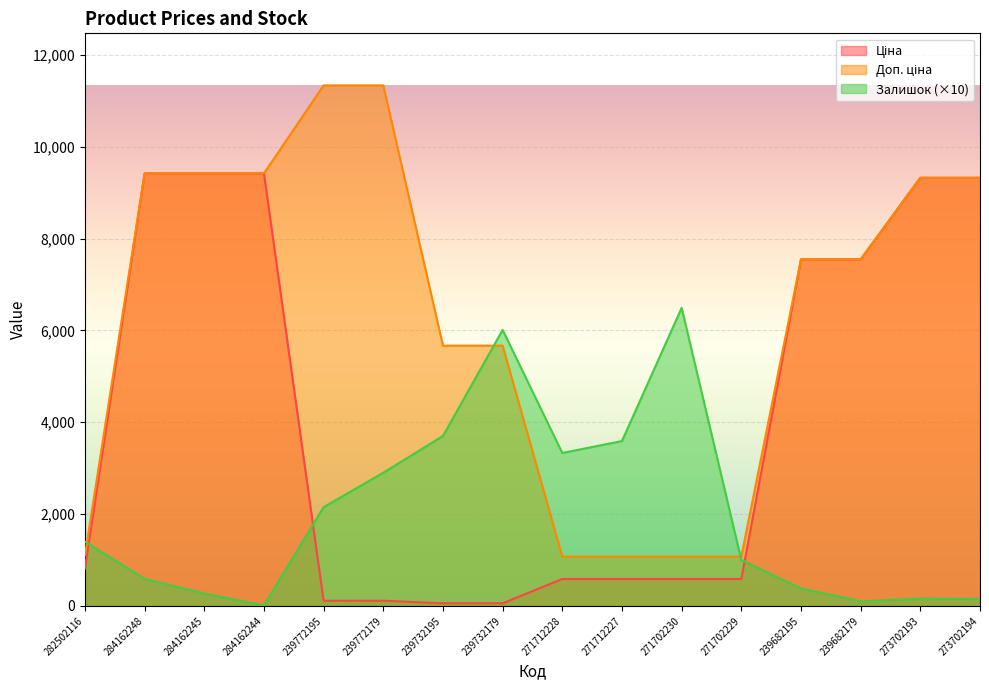

Rank the categories by Ціна value from highest to lowest.

284162248, 284162245, 284162244, 273702193, 273702194, 239682195, 239682179, 282502116, 271712228, 271712227, 271702230, 271702229, 239772195, 239772179, 239732195, 239732179